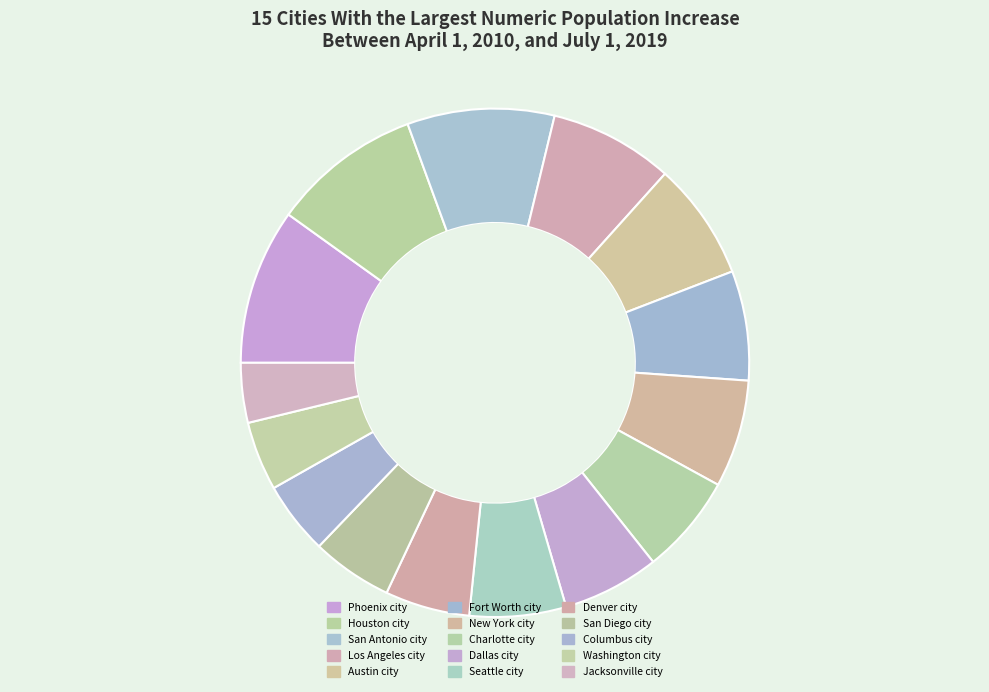

The Fort Worth city slice represents 7% of the pie. True or false?

True